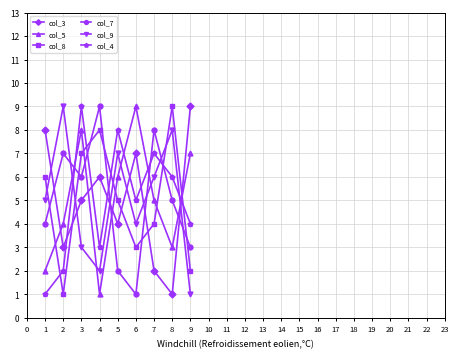

What are all the series names shown in the legend?

col_3, col_5, col_8, col_7, col_9, col_4